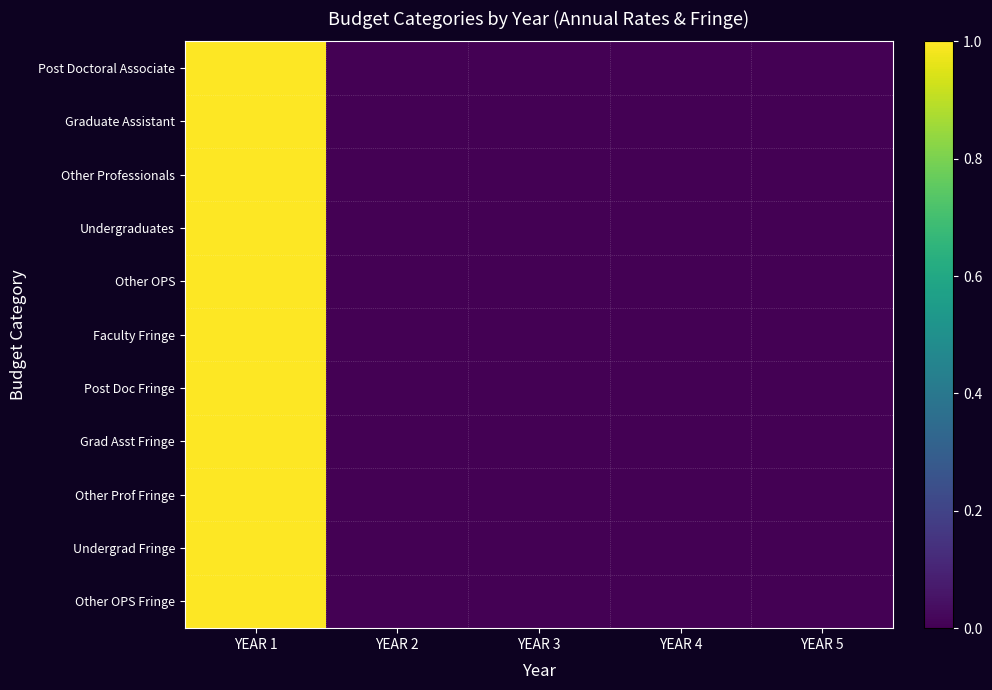

Rank the series at YEAR 4 from lowest to highest value.

Post Doctoral Associate, Graduate Assistant, Other Professionals, Undergraduates, Other OPS, Faculty Fringe, Post Doc Fringe, Grad Asst Fringe, Other Prof Fringe, Undergrad Fringe, Other OPS Fringe